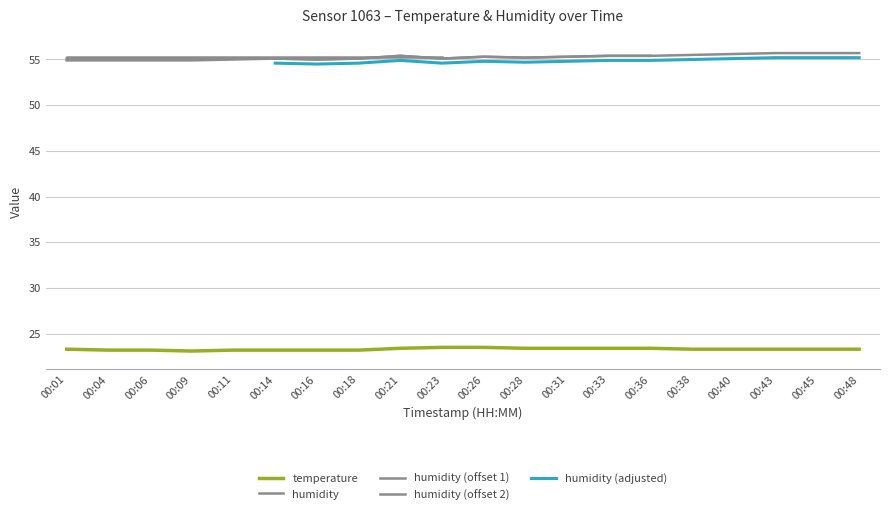

True or false: temperature and humidity cross at least once.

False